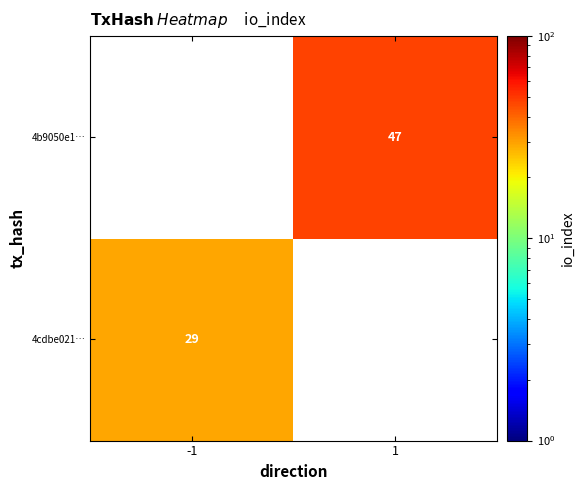

What is the maximum value shown in the chart?

47